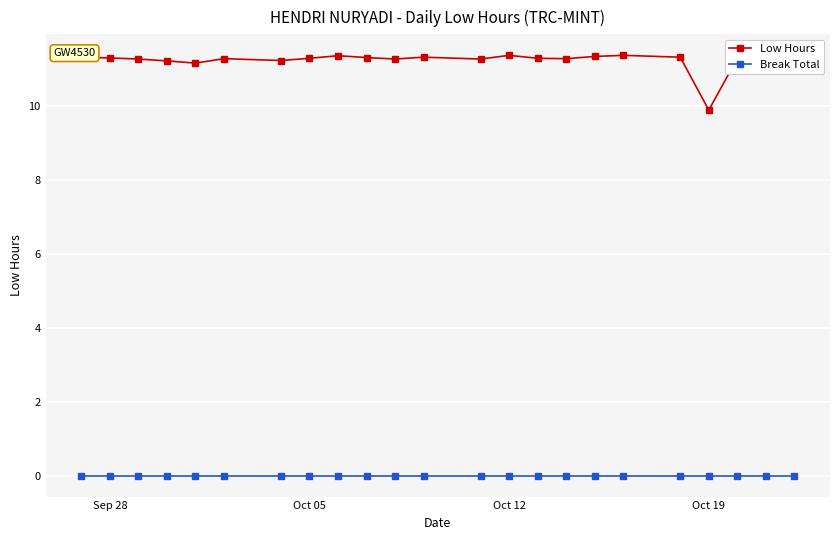

Which series has the widest spread of values?

Low Hours